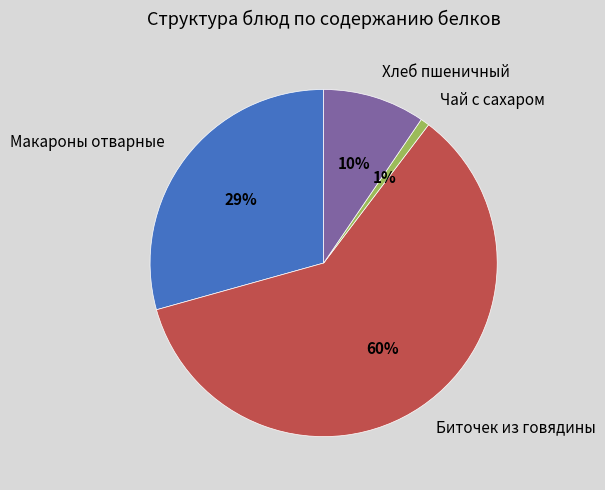

Which has a higher value, Макароны отварные or Хлеб пшеничный?

Макароны отварные